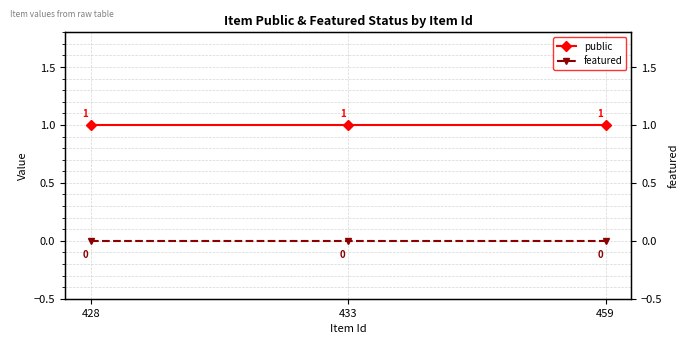

At which category is the sum across all series the highest?

428